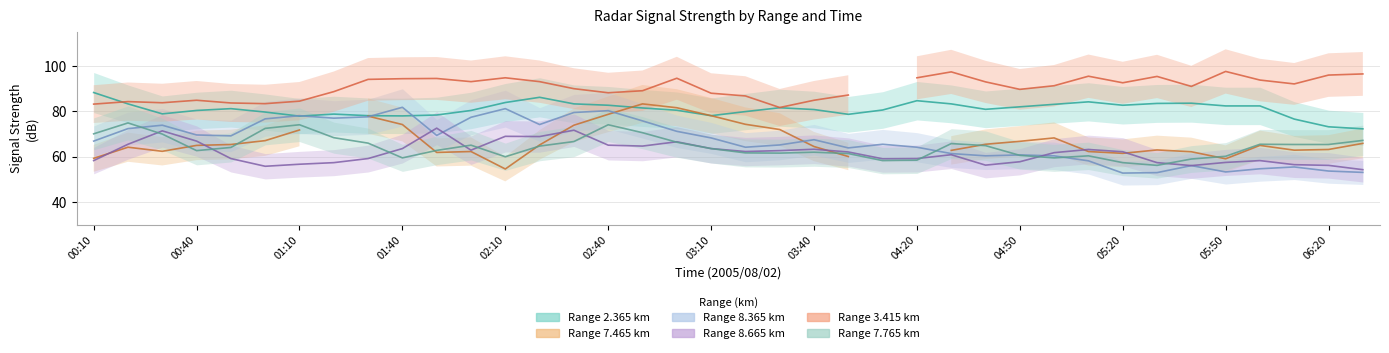

True or false: 7.765 and 8.665 cross at least once.

True